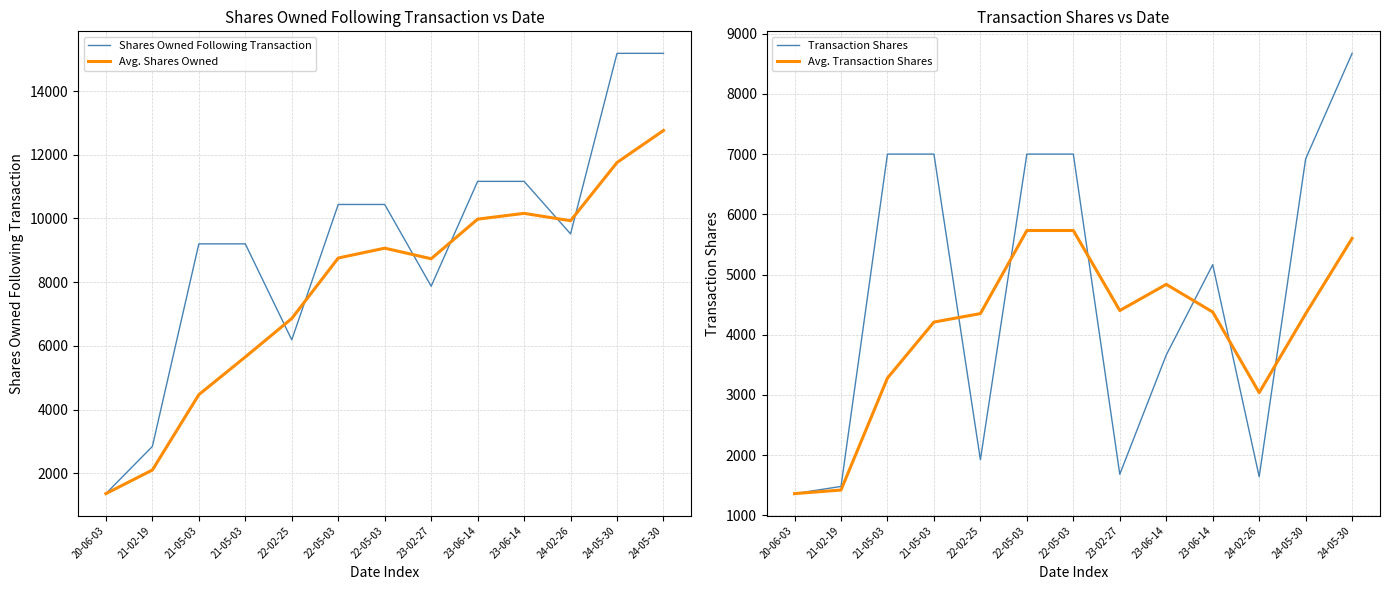

At 24-05-30, list the series in order from largest to smallest.

Shares Owned Following Transaction, Avg. Shares Owned, Transaction Shares, Avg. Transaction Shares